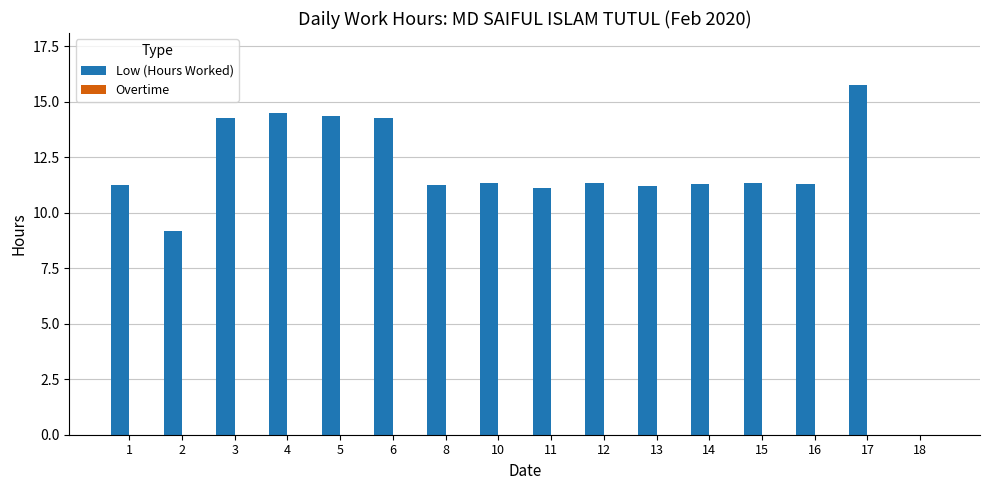

What is the sum of all values?

183.7